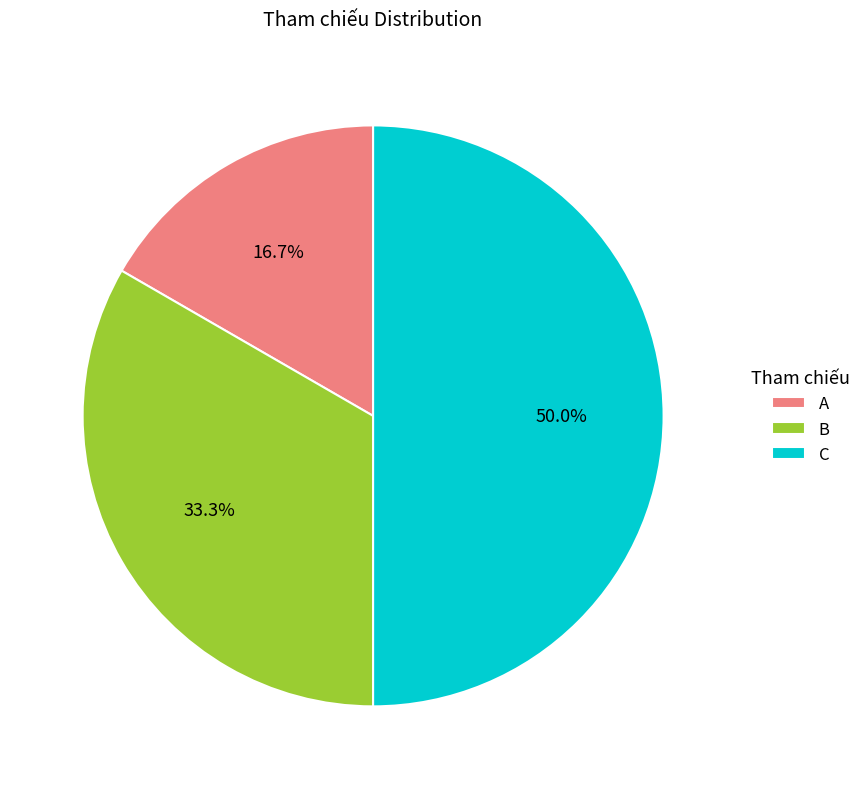

Does B represent more than half of the total?

No